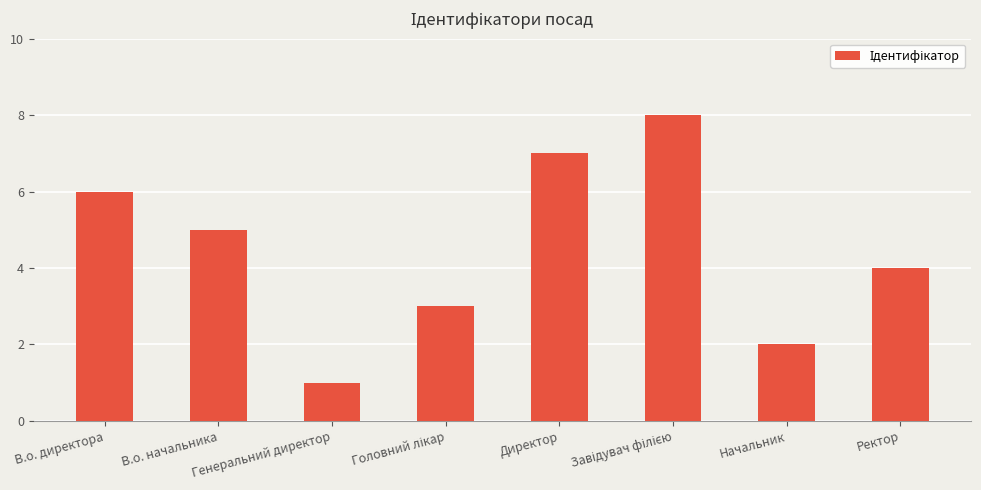

Approximately how many times larger is the value at Ректор compared to В.о. директора?

0.7